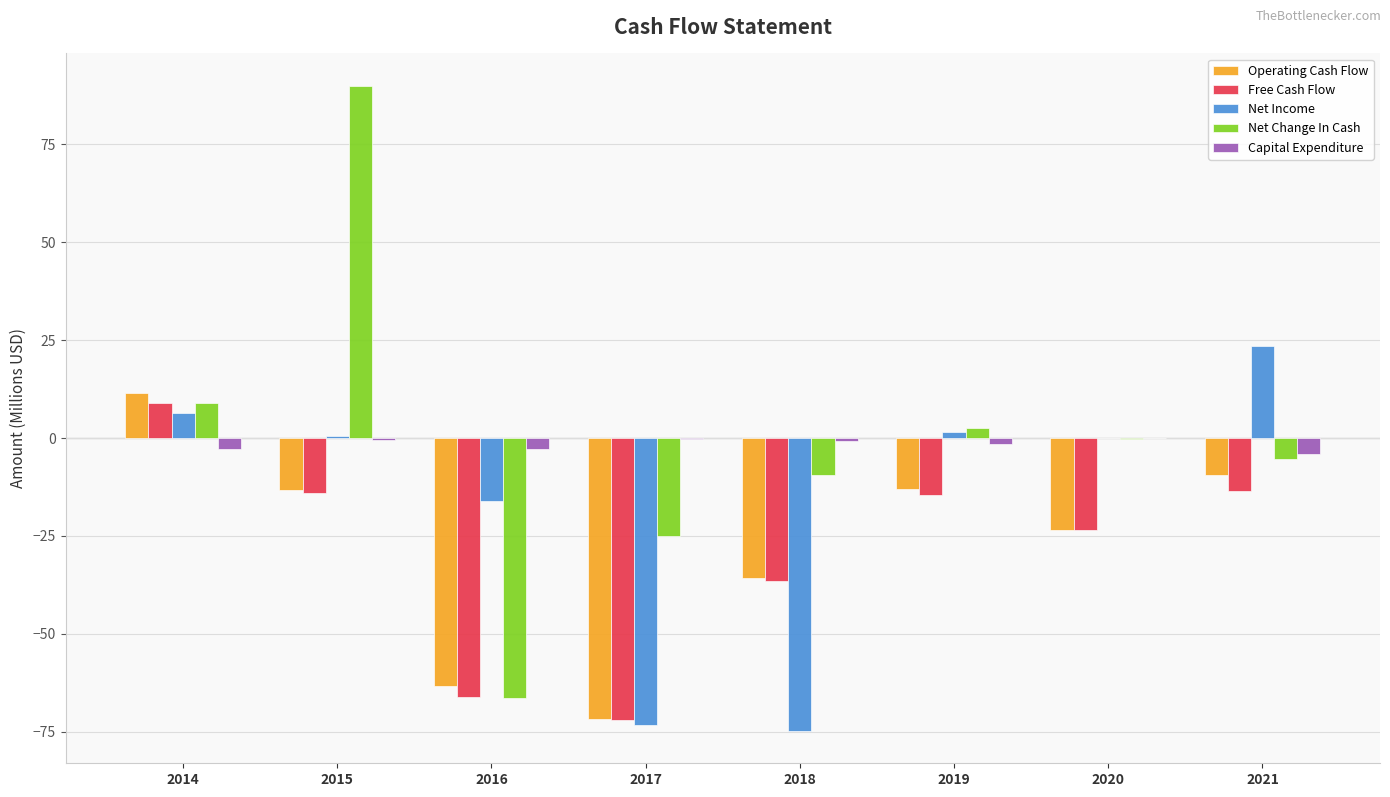

The Net Income series shows -17.0 at 2017. True or false?

False